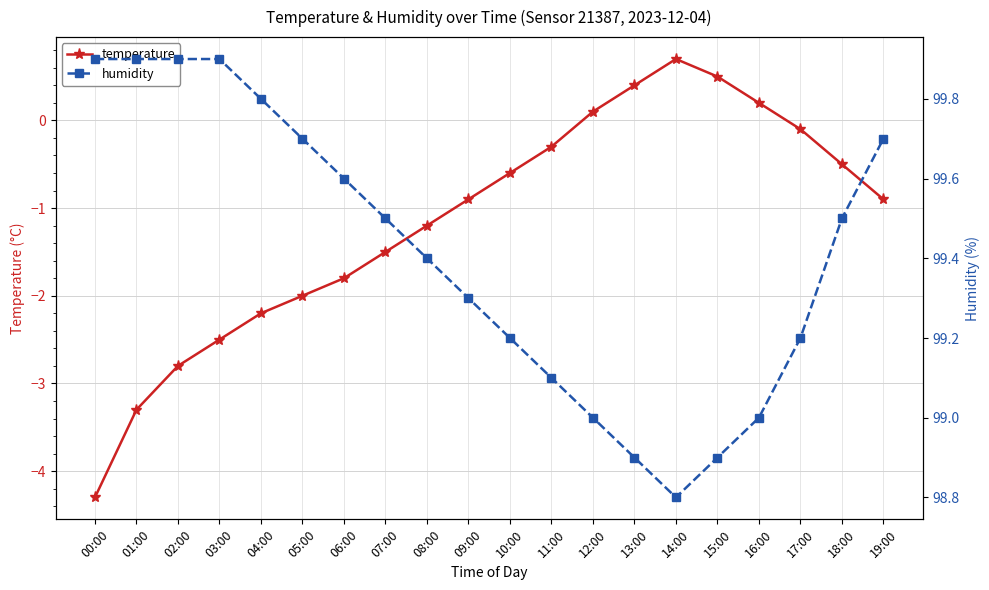

What is the sum of the humidity values at 18:00 and 12:00?

198.5